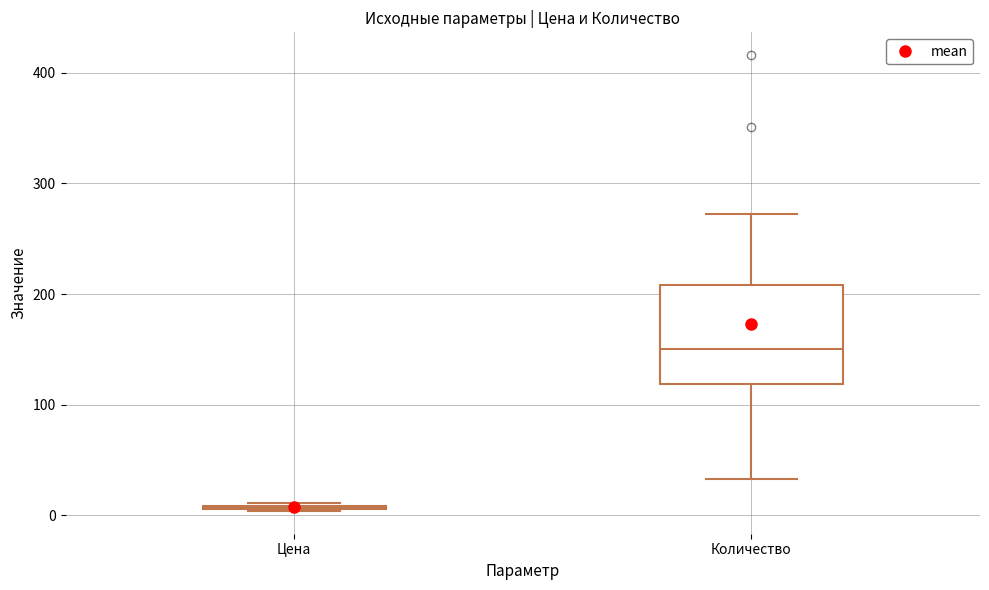

Reading left to right, transcribe this box plot: for each box, give where its median line is, the range the box spans, and where its two whiskers end, as read against the y-axis. The values are not printed on the chart, so give them approximately, as read against the axis.

Цена: box collapsed to a line at 10, whiskers 0 to 10
Количество: median 150, box 120 to 210, whiskers 30 to 270